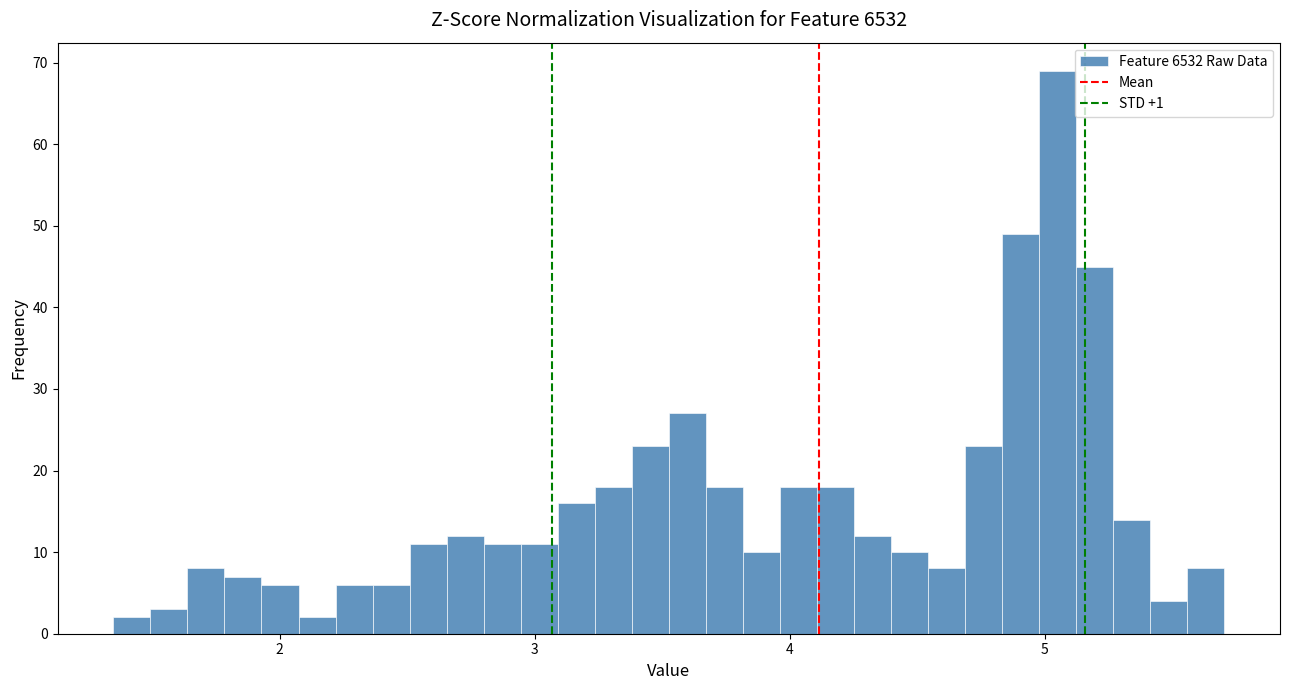

Read against the x-axis, roughly where is the centre of the tallest bar?

5.1